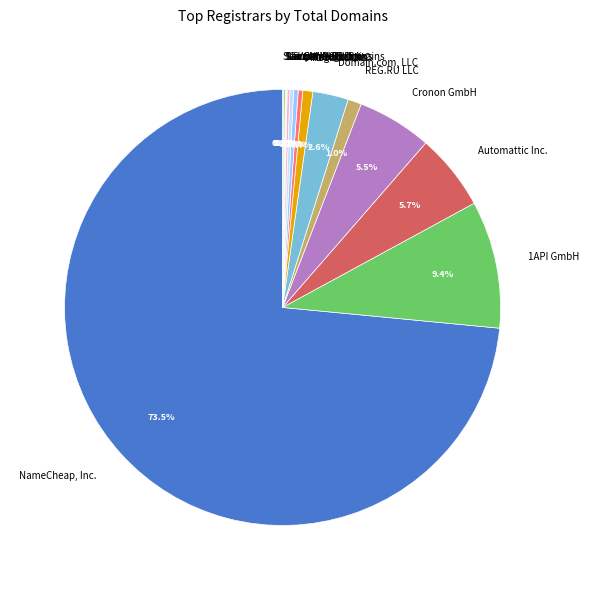

Which category has the biggest portion of the pie?

NameCheap, Inc.